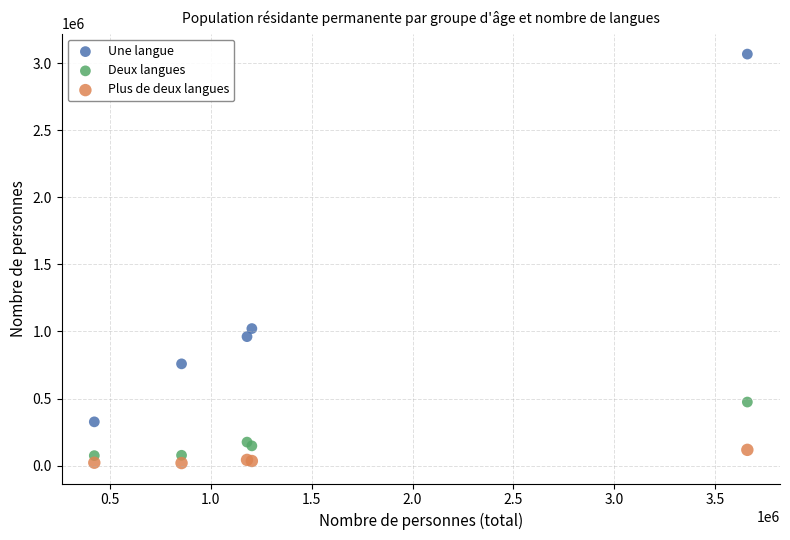

What are all the series names shown in the legend?

Une langue, Deux langues, Plus de deux langues